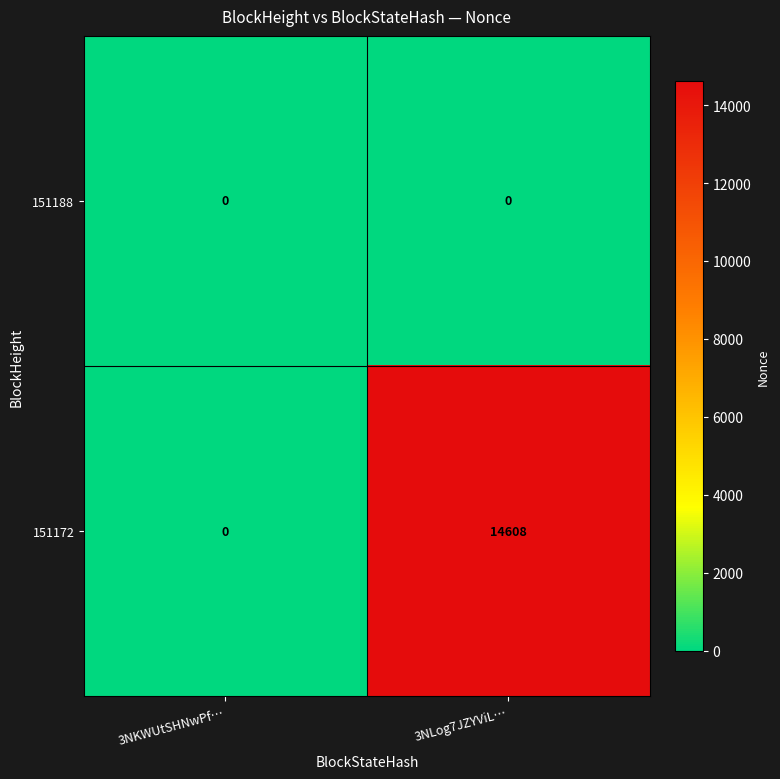

Is it true that 151172 equals 24999 at 3NLog7JZYViL…?

False